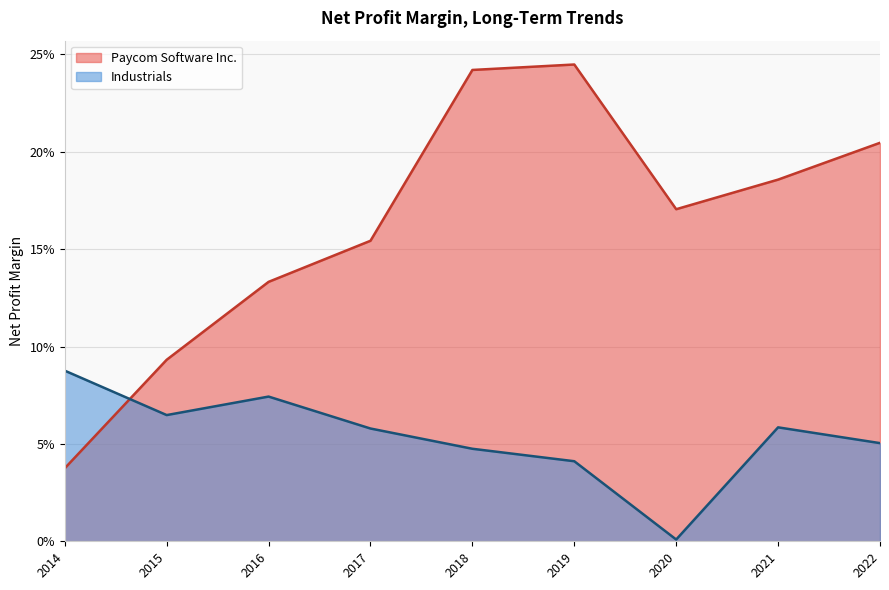

Reading left to right, what are all the values shown in this chart?

Paycom Software Inc.: 2022=0.2	2021=0.2	2020=0.2	2019=0.2	2018=0.2	2017=0.2	2016=0.1	2015=0.1	2014=0.0
Industrials: 2022=0.1	2021=0.1	2020=0.0	2019=0.0	2018=0.0	2017=0.1	2016=0.1	2015=0.1	2014=0.1